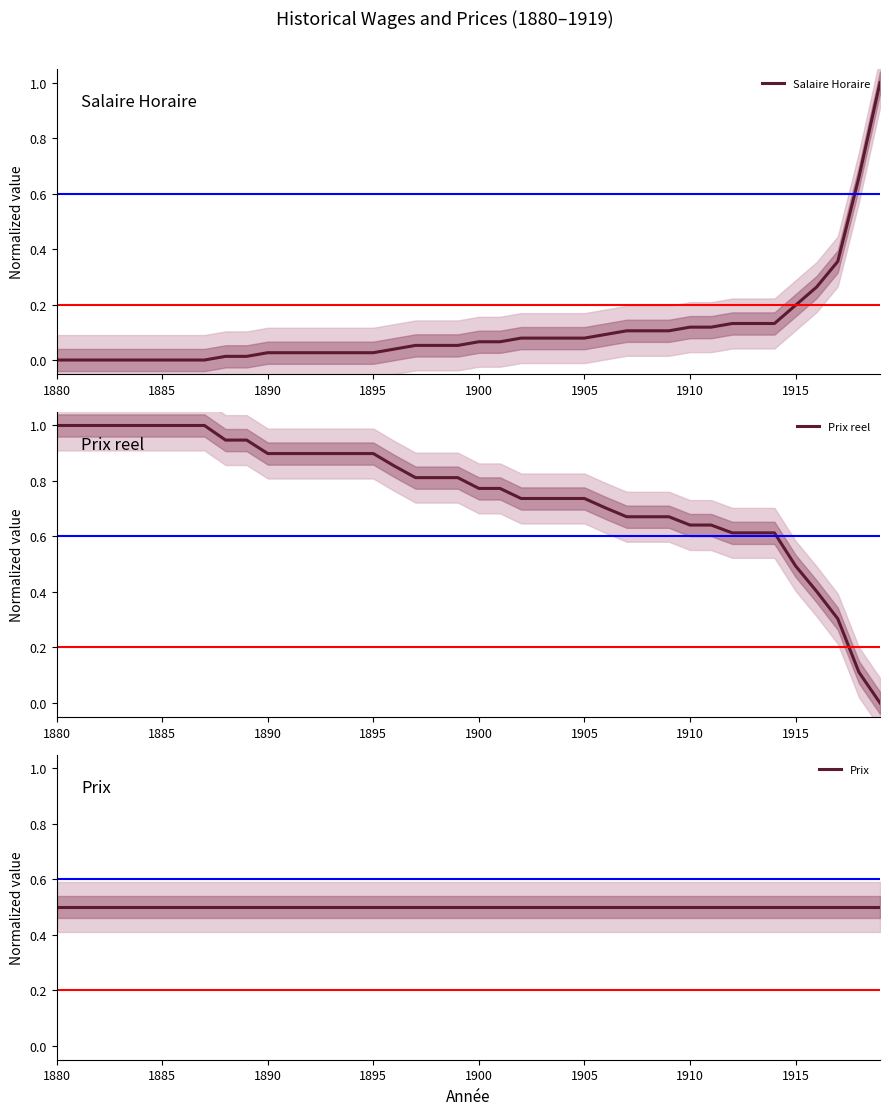

What is the highest value of the Salaire Horaire series?

1.0